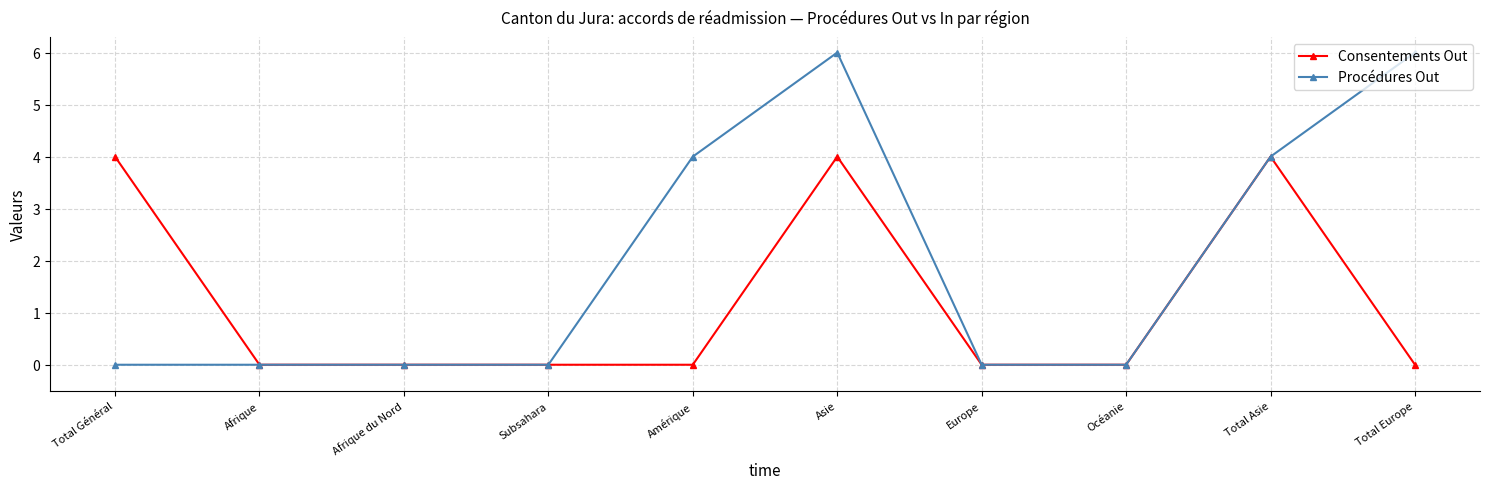

At which category is the sum across all series the highest?

Asie